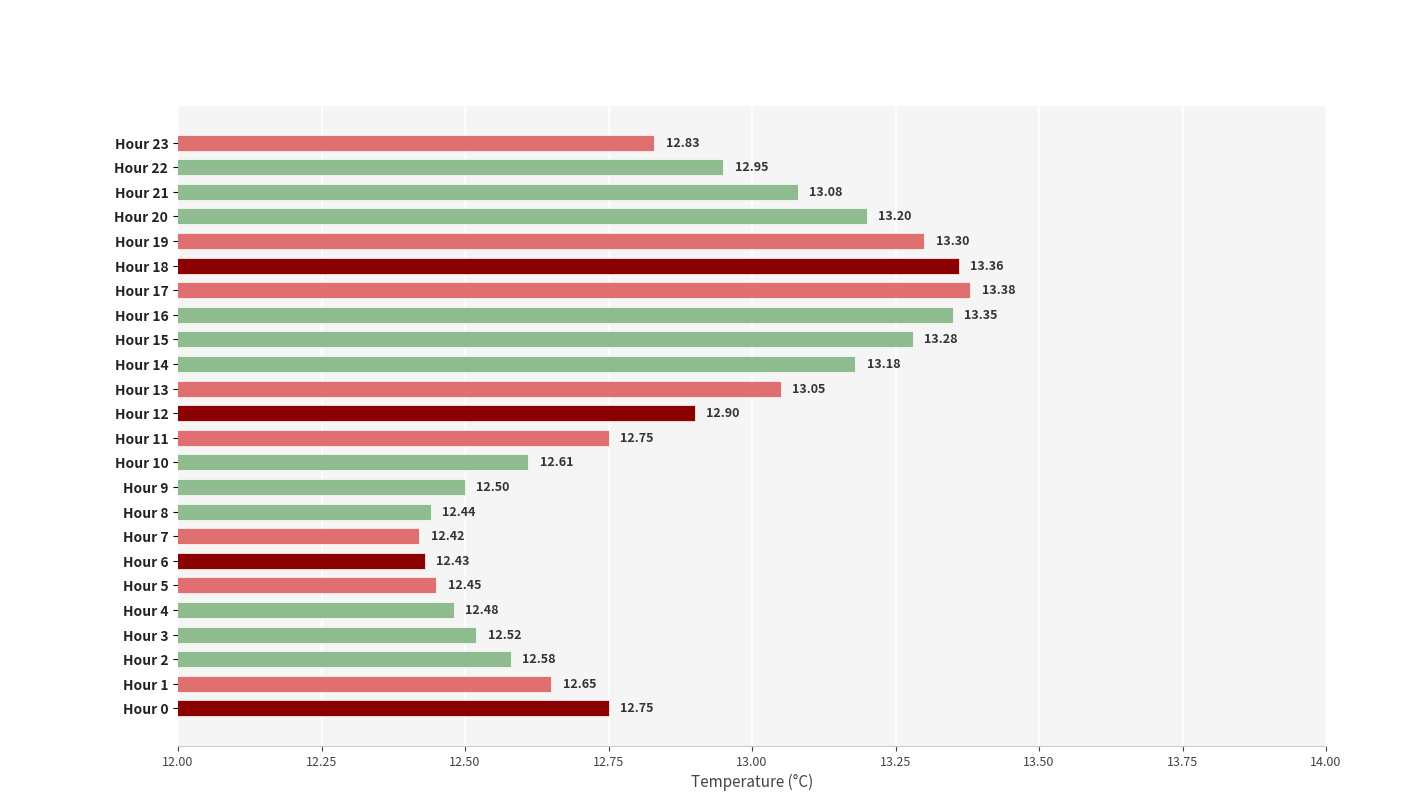

What is the ratio of the value at Hour 22 to the value at Hour 6?

1.0